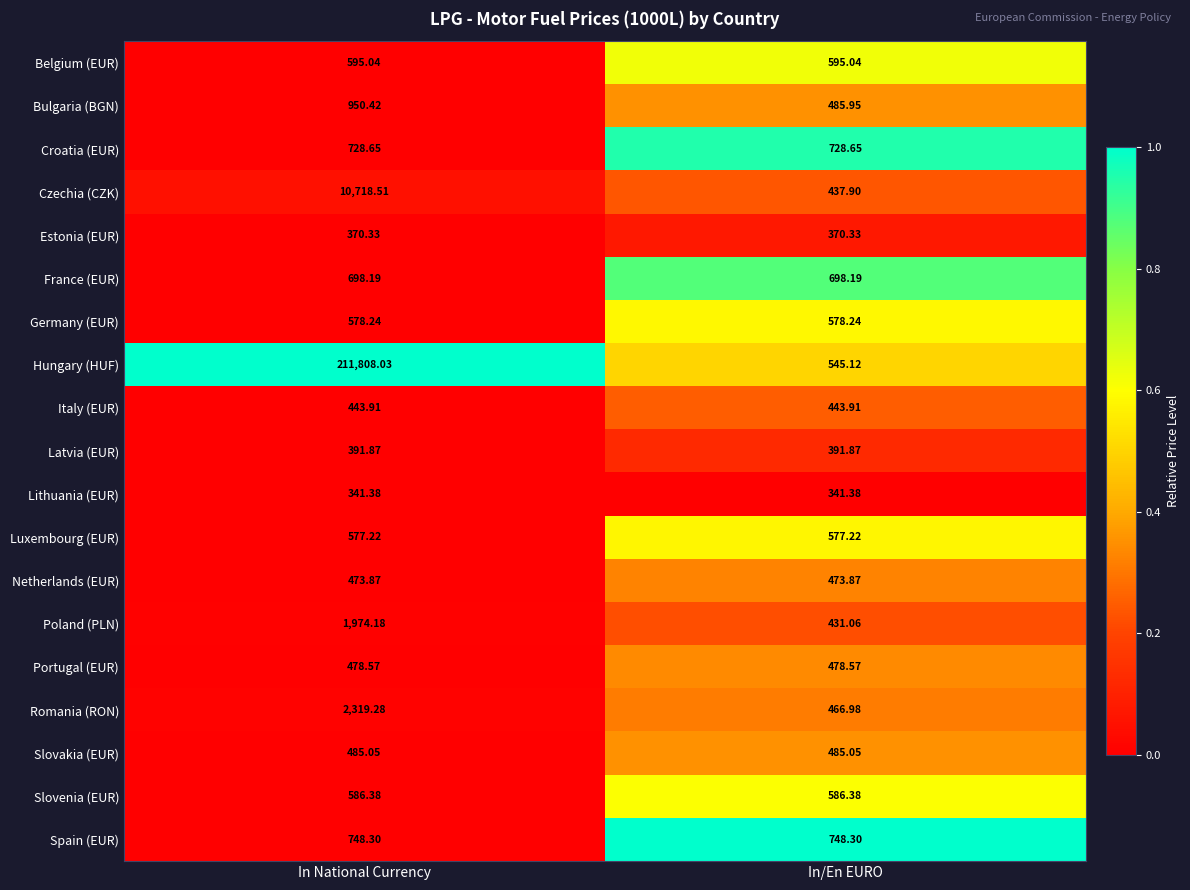

Which label corresponds to the largest value in the chart?

In National Currency